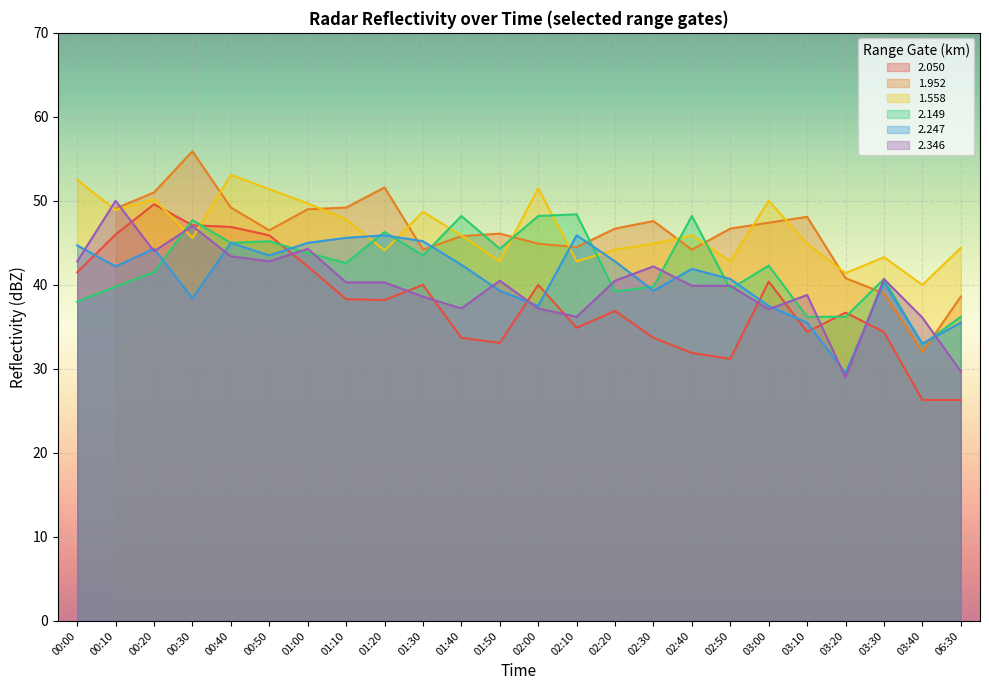

True or false: 2.346 has a value of 36.1 at 03:40.

True